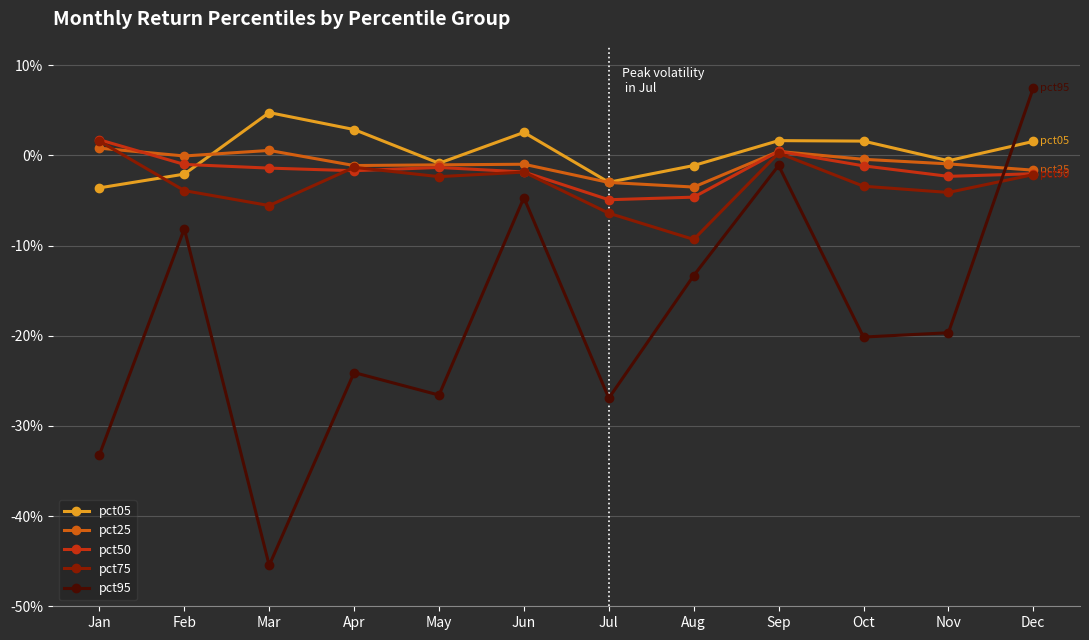

Does the chart have visible grid lines?

Yes